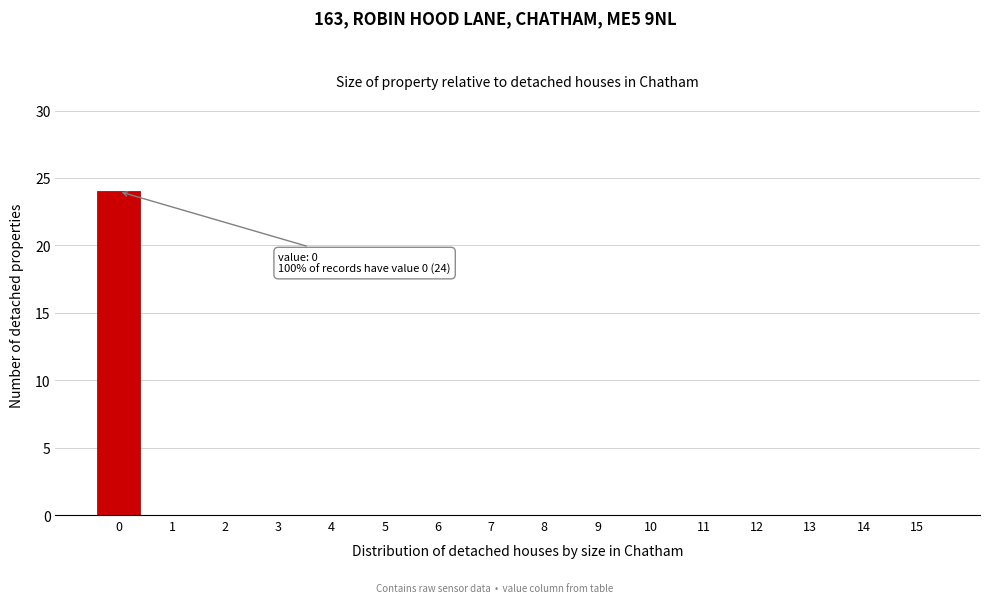

Over which range of the x-axis is the bar tallest?

-0.5 to 0.5